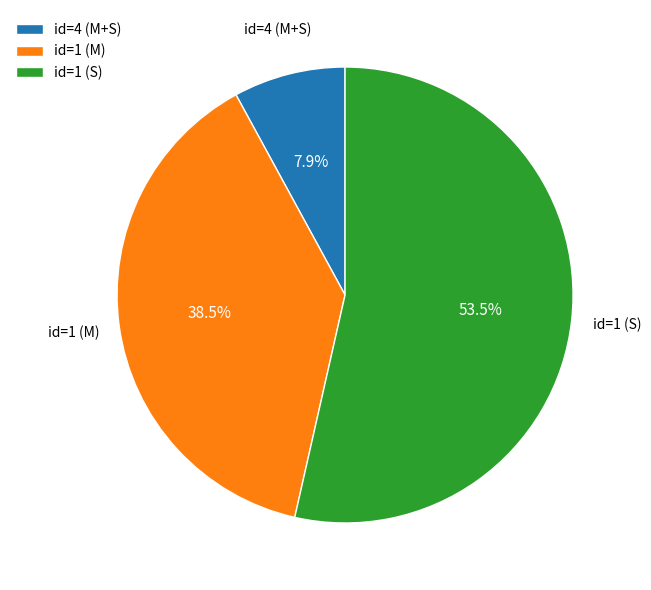

Is the sum of id=4 (M+S) and id=1 (S) greater than half?

Yes